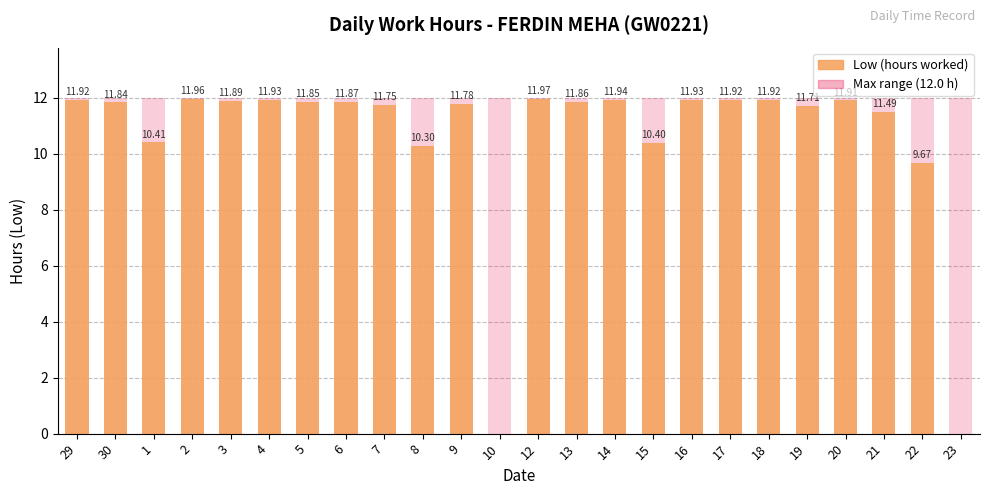

Which series has the largest range (max minus min)?

Low (hours)